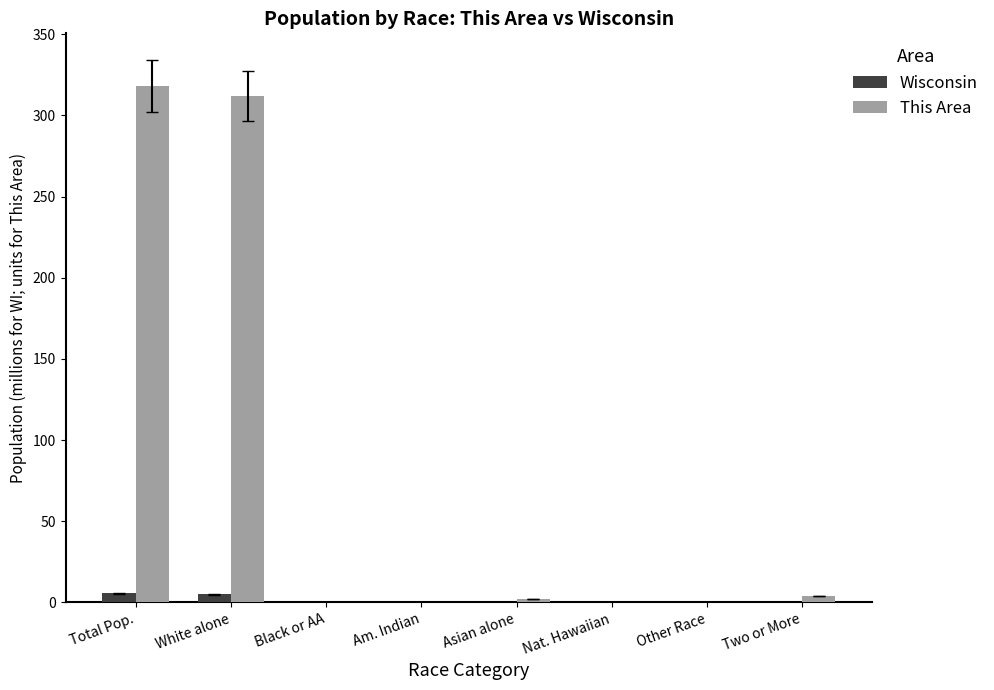

At which category does the chart reach its peak across all series?

Total Pop.